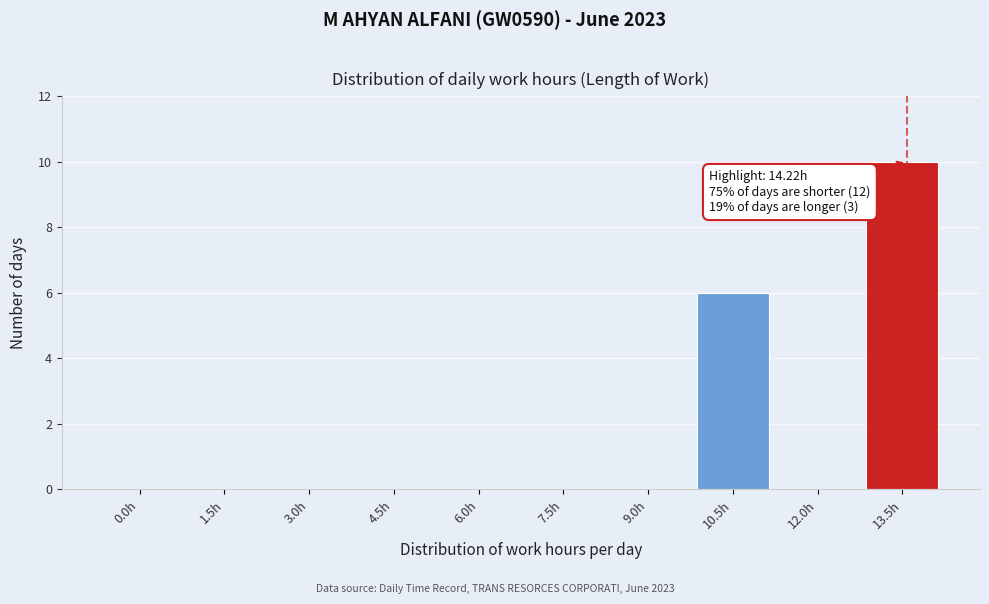

Reading right to left, transcribe all the data shown in this chart.

13.5h=10	12.0h=0	10.5h=6	9.0h=0	7.5h=0	6.0h=0	4.5h=0	3.0h=0	1.5h=0	0.0h=0